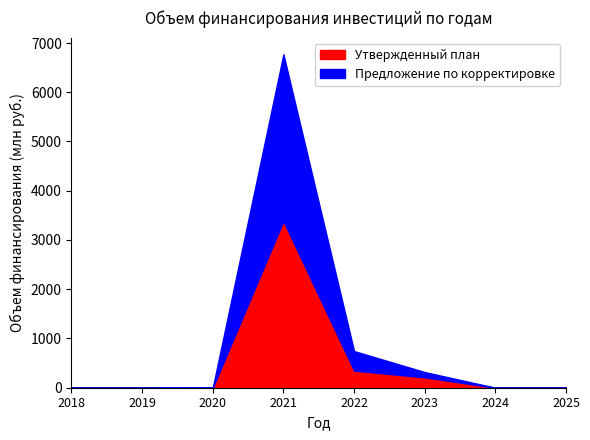

Which series has the largest range (max minus min)?

Утвержденный план